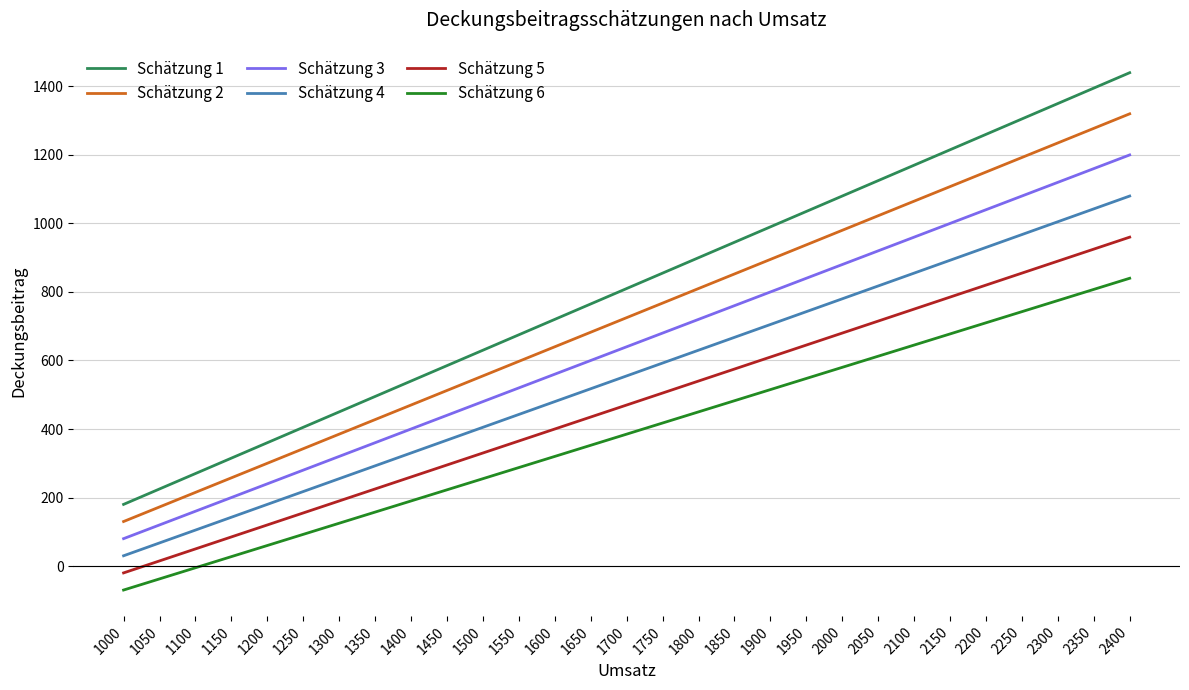

Reading right to left, list all the values displayed in this chart.

Schätzung 1: 1440.0	1395.0	1350.0	1305.0	1260.0	1215.0	1170.0	1125.0	1080.0	1035.0	990.0	945.0	900.0	855.0	810.0	765.0	720.0	675.0	630.0	585.0	540.0	495.0	450.0	405.0	360.0	315.0	270.0	225.0	180.0
Schätzung 2: 1320.0	1277.5	1235.0	1192.5	1150.0	1107.5	1065.0	1022.5	980.0	937.5	895.0	852.5	810.0	767.5	725.0	682.5	640.0	597.5	555.0	512.5	470.0	427.5	385.0	342.5	300.0	257.5	215.0	172.5	130.0
Schätzung 3: 1200.0	1160.0	1120.0	1080.0	1040.0	1000.0	960.0	920.0	880.0	840.0	800.0	760.0	720.0	680.0	640.0	600.0	560.0	520.0	480.0	440.0	400.0	360.0	320.0	280.0	240.0	200.0	160.0	120.0	80.0
Schätzung 4: 1080.0	1042.5	1005.0	967.5	930.0	892.5	855.0	817.5	780.0	742.5	705.0	667.5	630.0	592.5	555.0	517.5	480.0	442.5	405.0	367.5	330.0	292.5	255.0	217.5	180.0	142.5	105.0	67.5	30.0
Schätzung 5: 960.0	925.0	890.0	855.0	820.0	785.0	750.0	715.0	680.0	645.0	610.0	575.0	540.0	505.0	470.0	435.0	400.0	365.0	330.0	295.0	260.0	225.0	190.0	155.0	120.0	85.0	50.0	15.0	-20.0
Schätzung 6: 840.0	807.5	775.0	742.5	710.0	677.5	645.0	612.5	580.0	547.5	515.0	482.5	450.0	417.5	385.0	352.5	320.0	287.5	255.0	222.5	190.0	157.5	125.0	92.5	60.0	27.5	-5.0	-37.5	-70.0